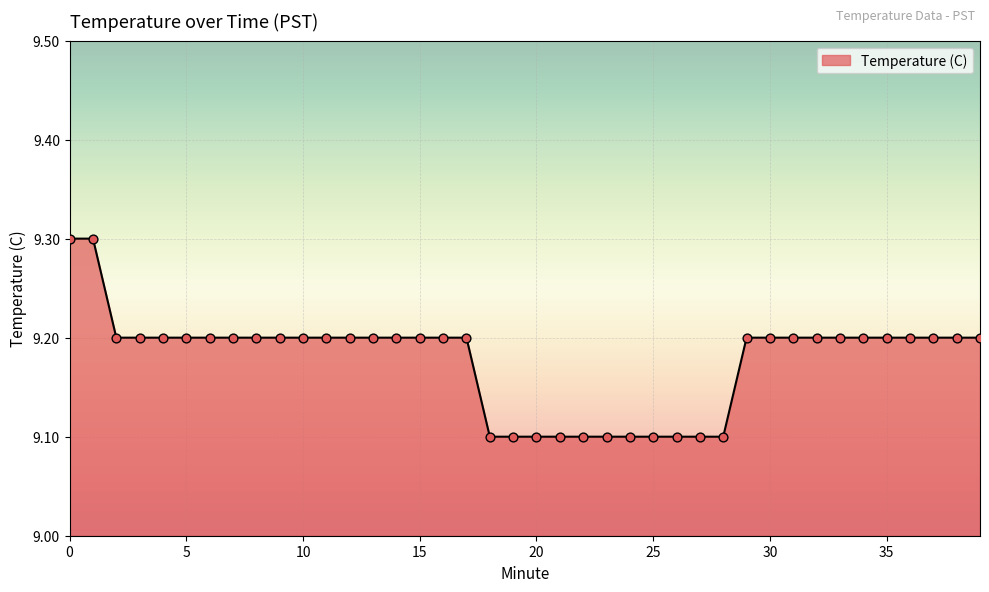

What is the maximum value shown in the chart?

9.3